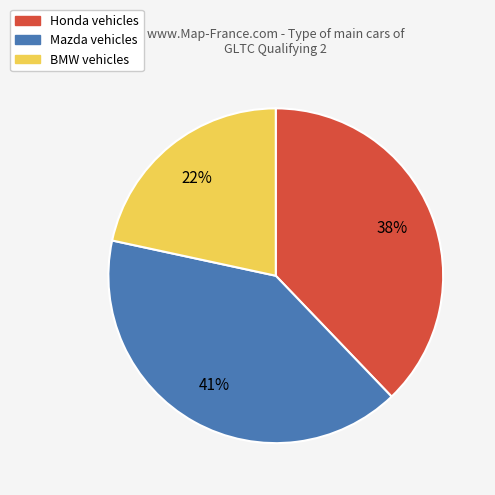

To the nearest percent, what is the difference between the BMW and Mazda slice percentages?

19%